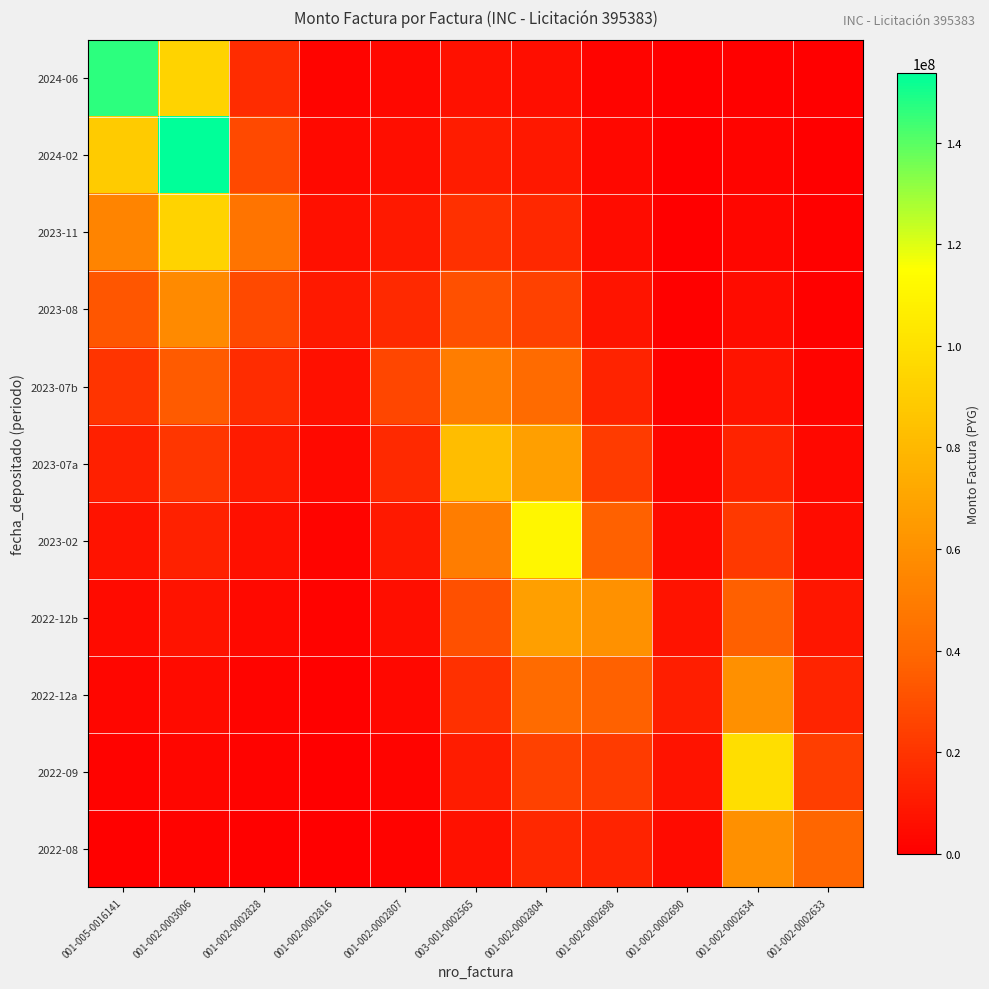

What is the spread (max minus min) of values at 001-005-0016141?

145514424.4